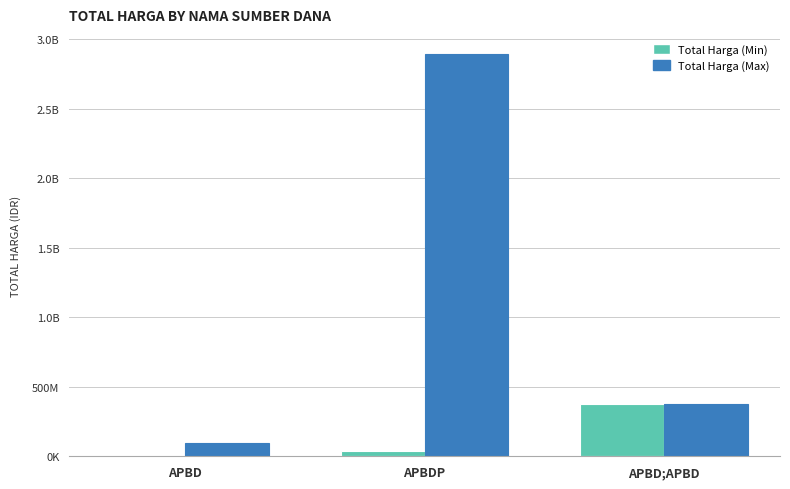

Reading left to right, transcribe all the data shown in this chart.

Total Harga (Min): 333600	39440000	373404000
Total Harga (Max): 98772570	2892122000	373404000